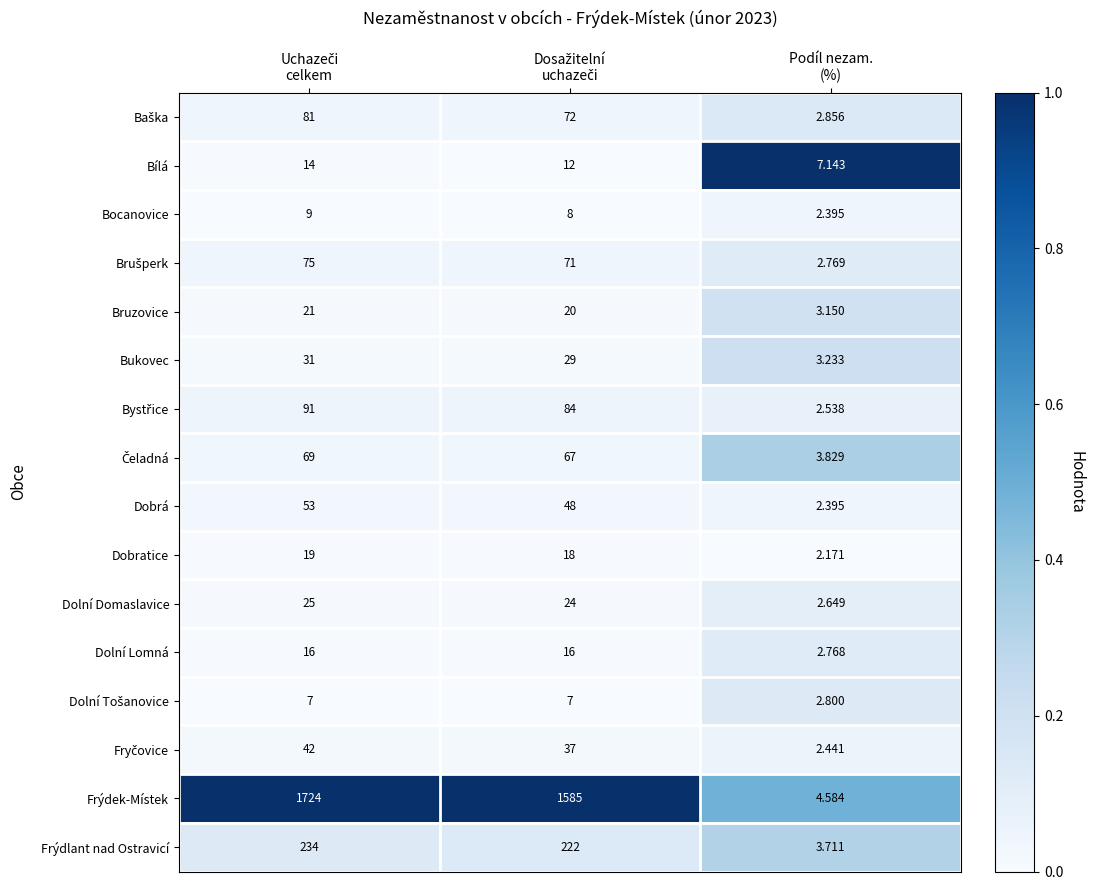

How many data points does each series have?

3